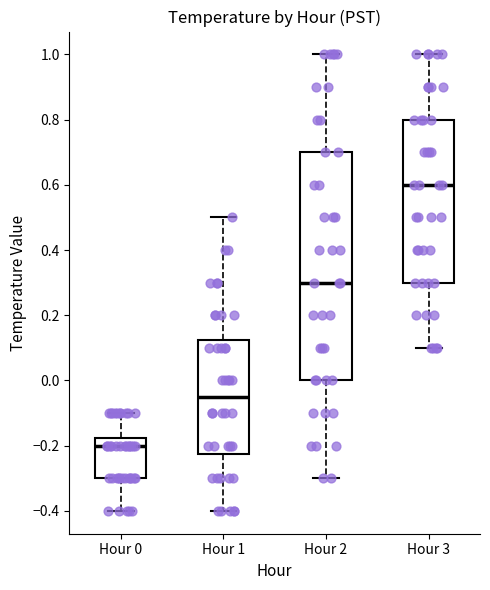

Which box is the tallest, from its lower edge to its upper edge?

Hour 2